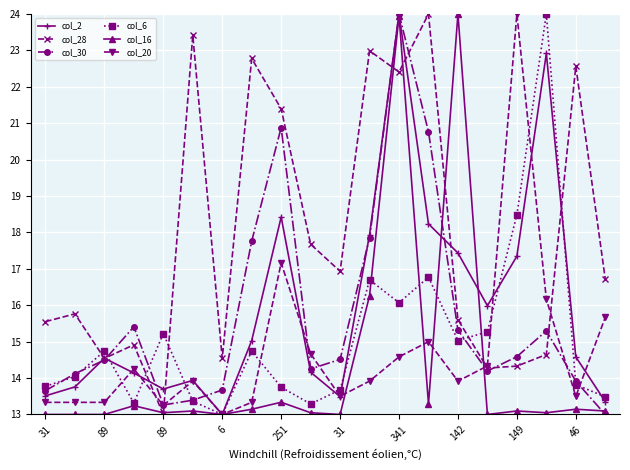

True or false: col_30 and col_28 cross at least once.

True